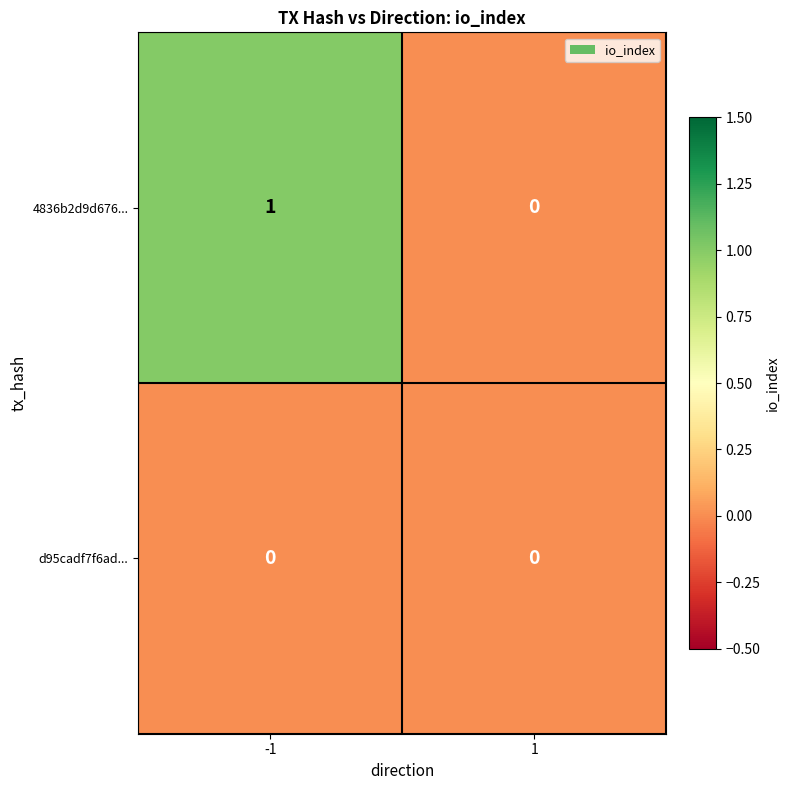

Which series has the largest range (max minus min)?

4836b2d9d676...